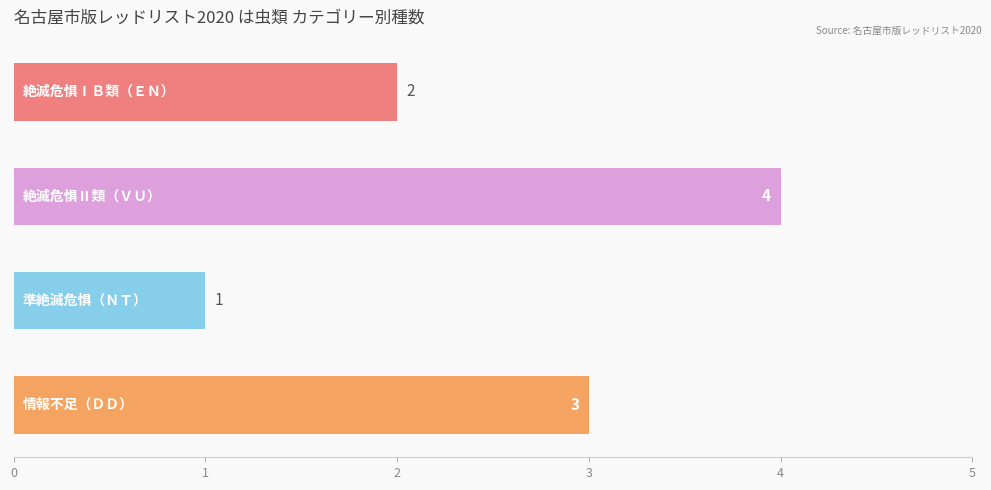

What is the value of the 4th bar from the top?

3